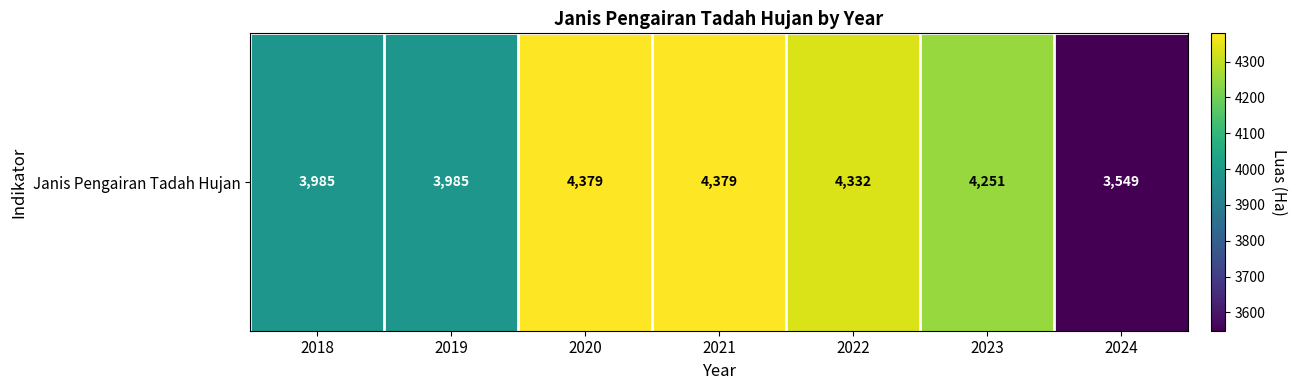

Which has a higher value, 2020 or 2024?

2020